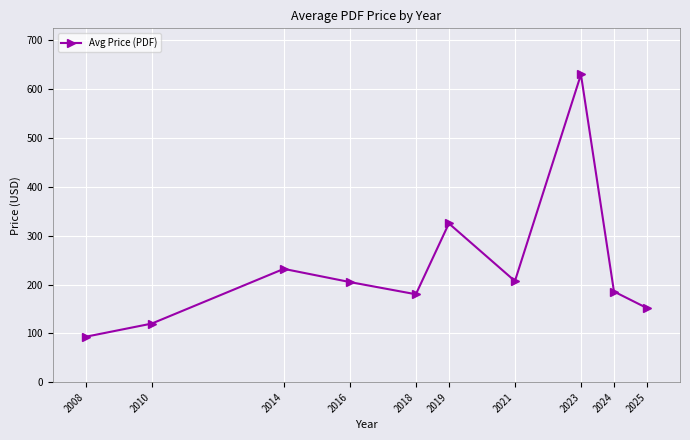

Where is the data nearest to the value 361?

2019